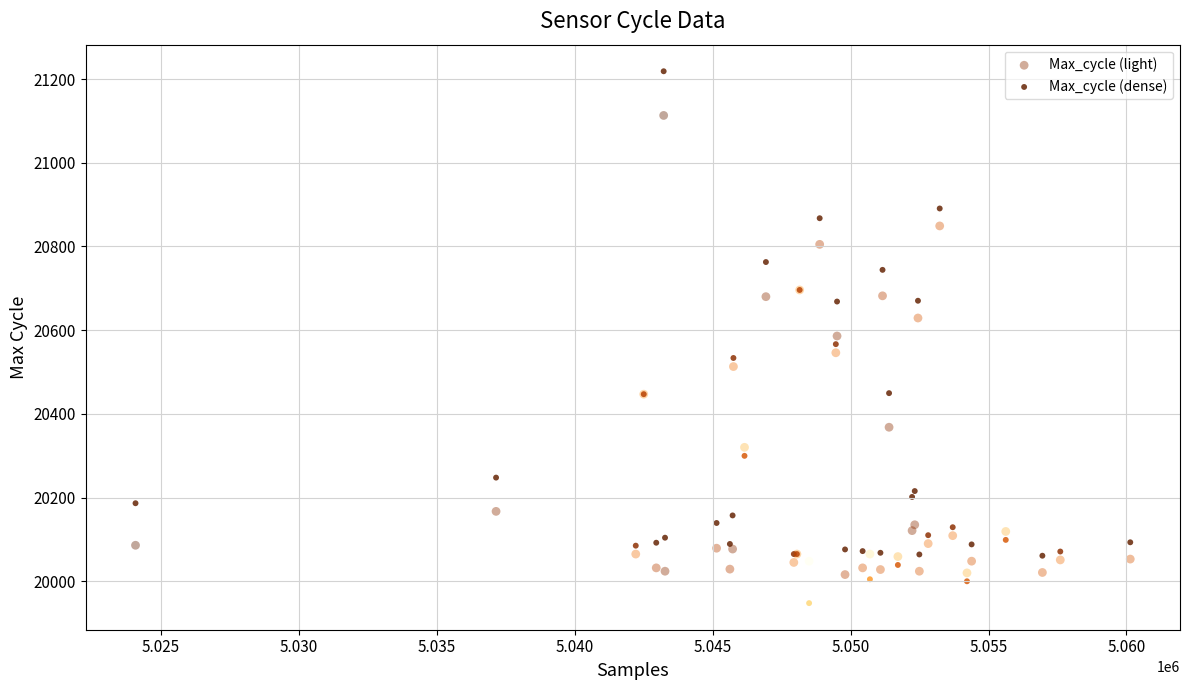

Which series reaches the maximum Y coordinate?

Max_cycle (dense)